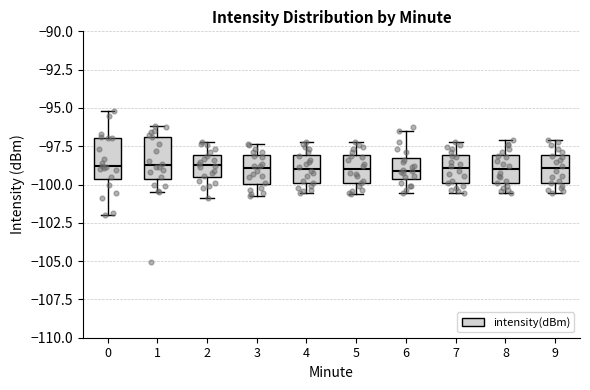

Reading left to right, transcribe this box plot: for each box, give where its median line is, the range the box spans, and where its two whiskers end, as read against the y-axis. The values are not printed on the chart, so give them approximately, as read against the axis.

0: median -99.0, box -99.5 to -97.0, whiskers -102.0 to -95.0
1: median -98.5, box -99.5 to -97.0, whiskers -100.5 to -96.0
2: median -98.5, box -99.5 to -98.0, whiskers -101.0 to -97.0
3: median -99.0, box -100.0 to -98.0, whiskers -101.0 to -97.5
4: median -99.0, box -100.0 to -98.0, whiskers -100.5 to -97.0
5: median -99.0, box -100.0 to -98.0, whiskers -100.5 to -97.0
6: median -99.0, box -99.5 to -98.5, whiskers -100.5 to -96.5
7: median -99.0, box -100.0 to -98.0, whiskers -100.5 to -97.0
8: median -99.0, box -100.0 to -98.0, whiskers -100.5 to -97.0
9: median -99.0, box -100.0 to -98.0, whiskers -100.5 to -97.0